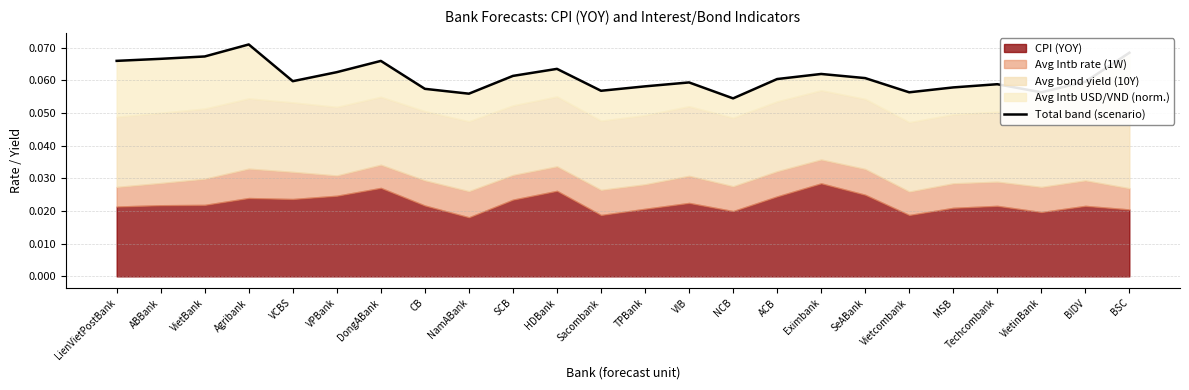

What position from the right is MSB?

5